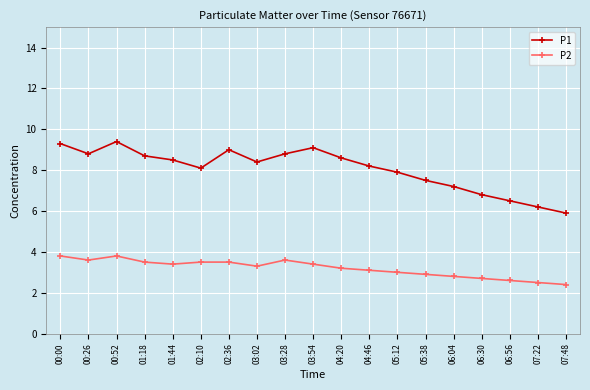

What are all the series names shown in the legend?

P1, P2